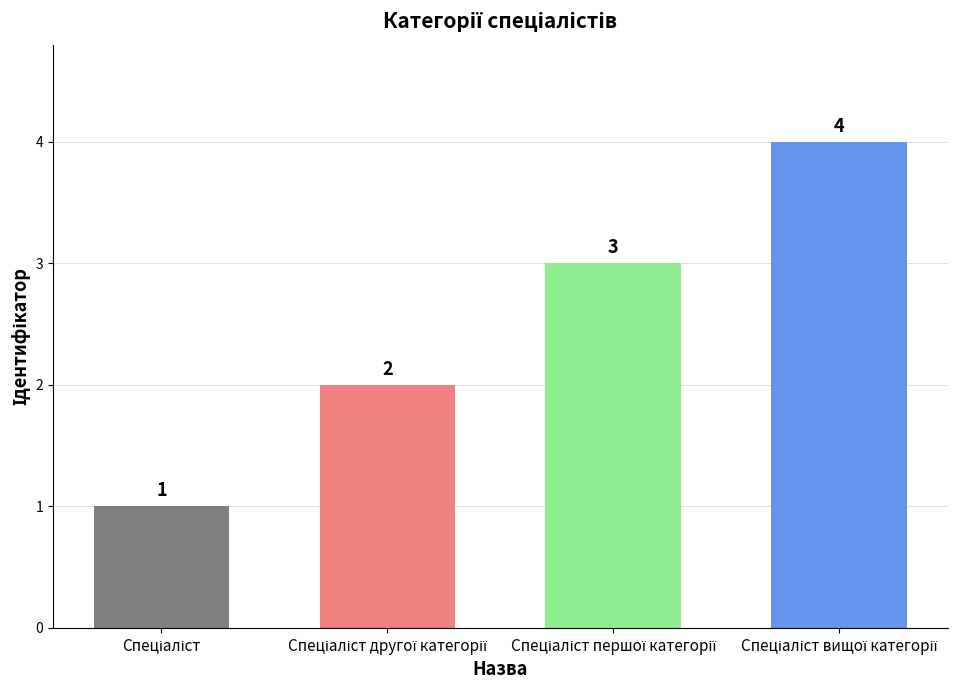

What is the maximum value shown in the chart?

4